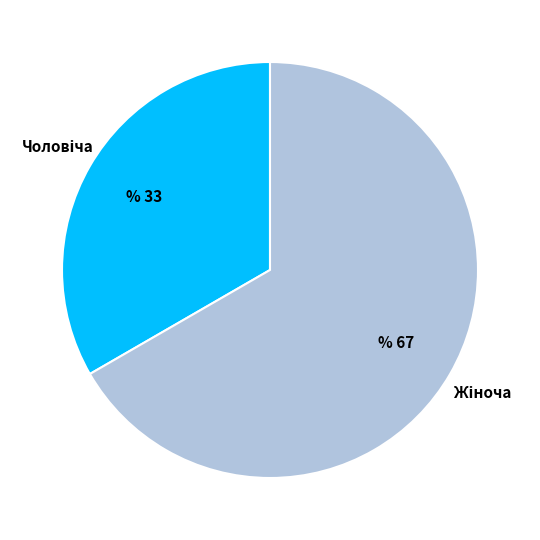

Does any single category account for the majority?

Yes